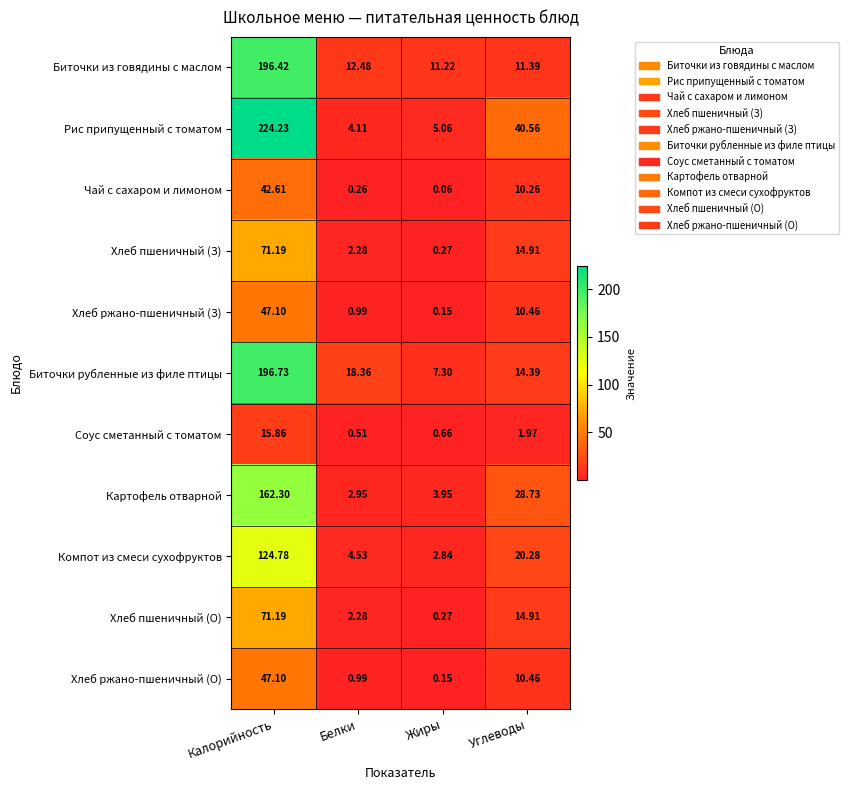

Rank the categories by Компот из смеси сухофруктов value from lowest to highest.

Жиры, Белки, Углеводы, Калорийность